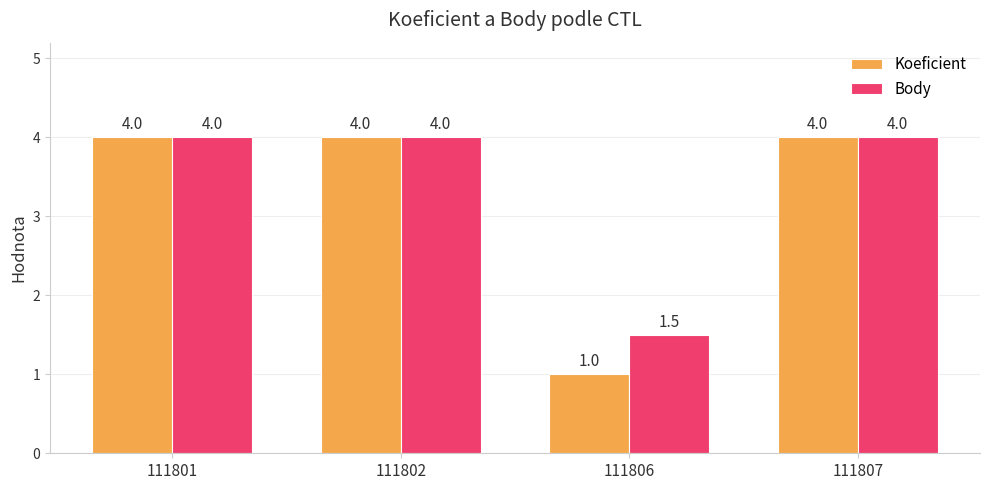

At how many categories does at least one series exceed 3?

3